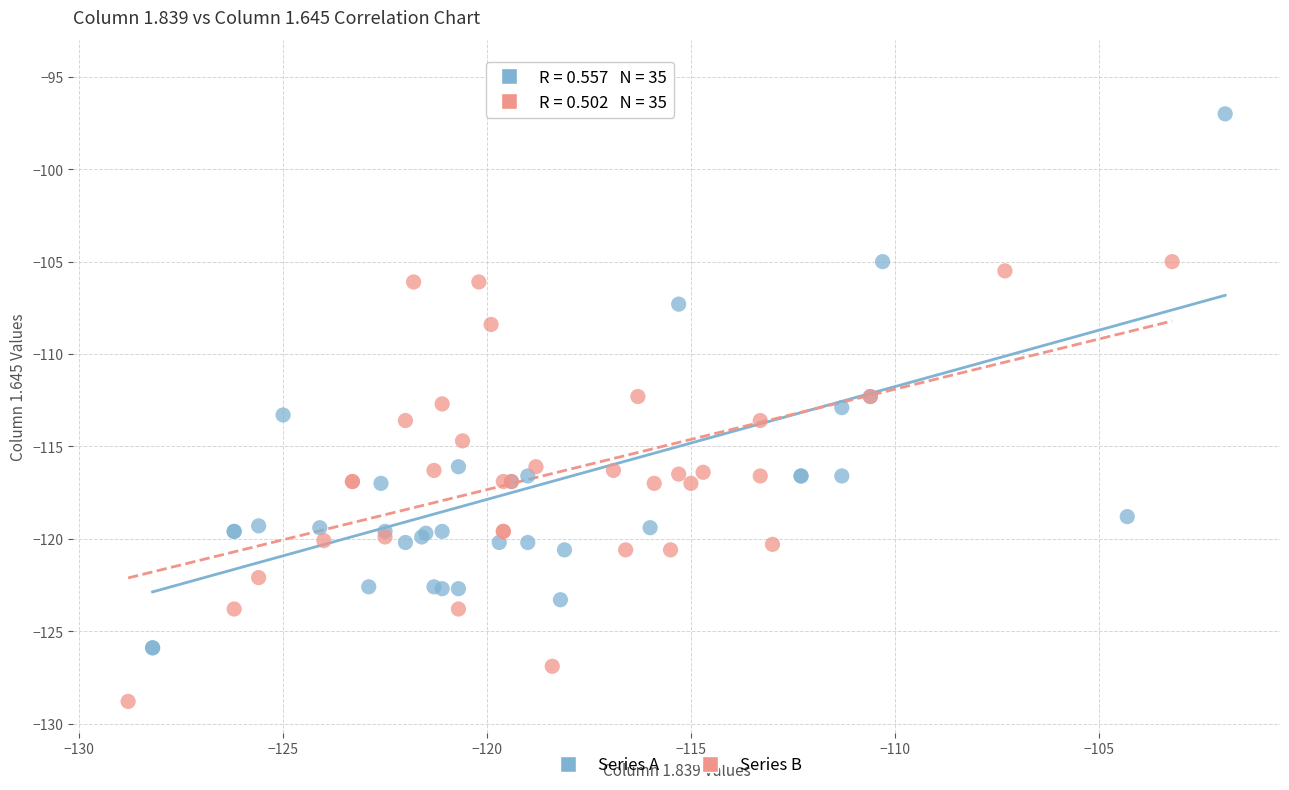

Which series contains the lowest Y value?

Series B